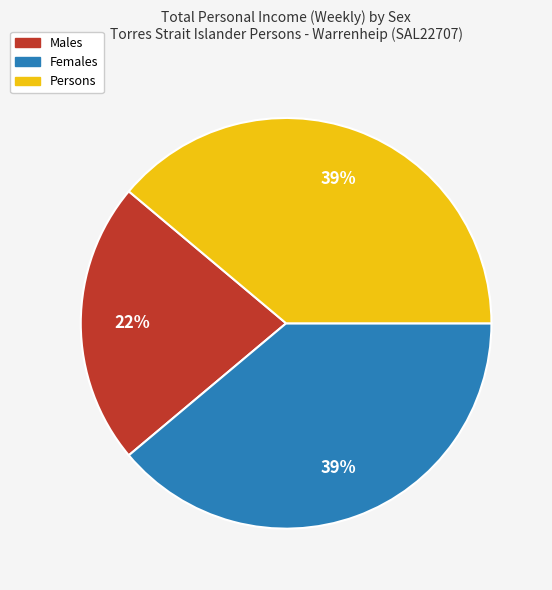

What percentage is the Persons slice, to the nearest percent?

39%